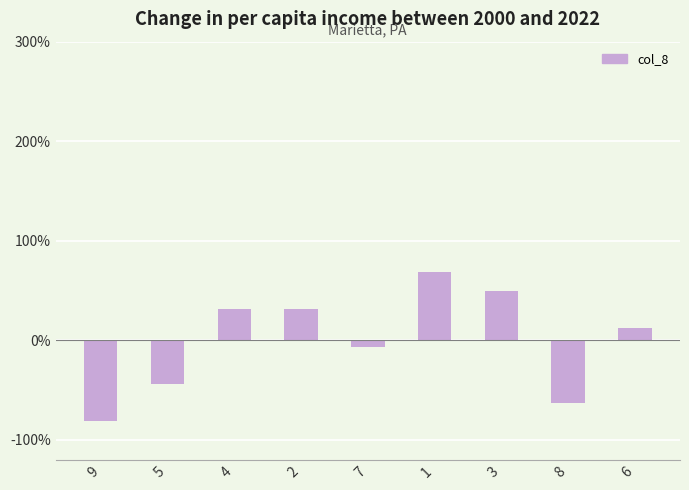

What is the label of the 8th bar from the right?

5